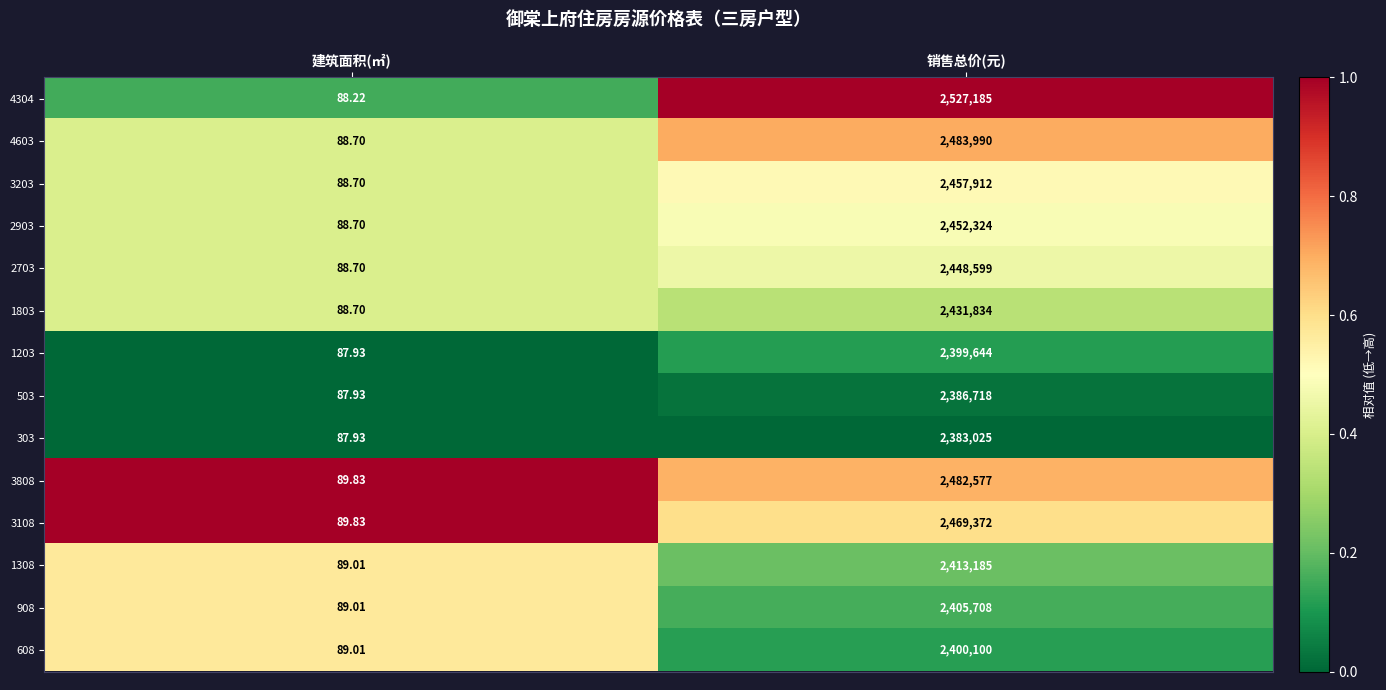

Is the value of 303 at 销售总价(元) greater than the value of 2903 at 销售总价(元)?

No